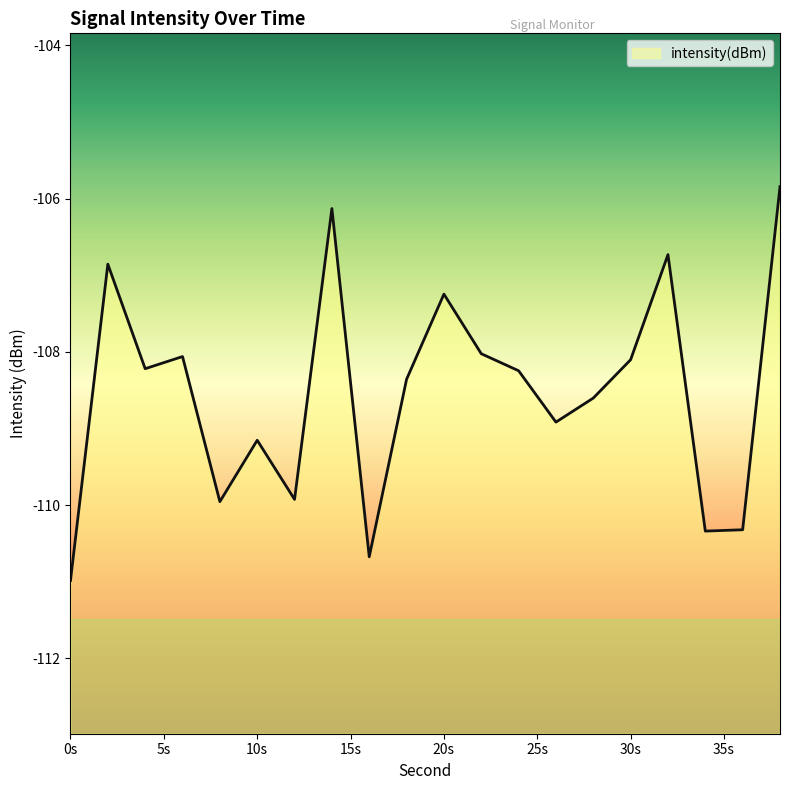

Reading left to right, transcribe all the data shown in this chart.

-111.0	-106.9	-108.2	-108.1	-110.0	-109.2	-109.9	-106.1	-110.7	-108.4	-107.2	-108.0	-108.2	-108.9	-108.6	-108.1	-106.7	-110.3	-110.3	-105.8